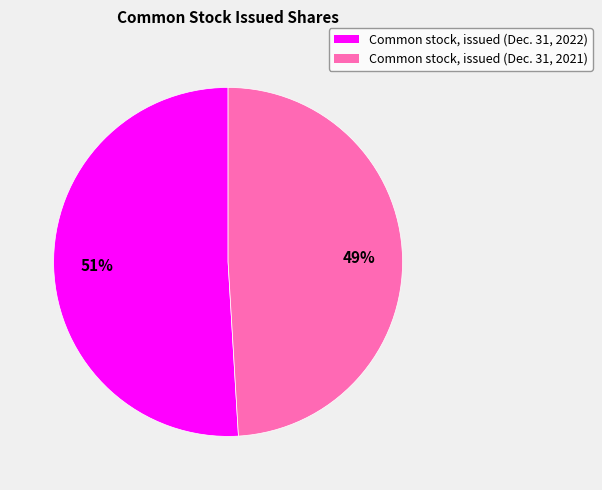

Which has a higher value, Common stock, issued (Dec. 31, 2022) or Common stock, issued (Dec. 31, 2021)?

Common stock, issued (Dec. 31, 2022)